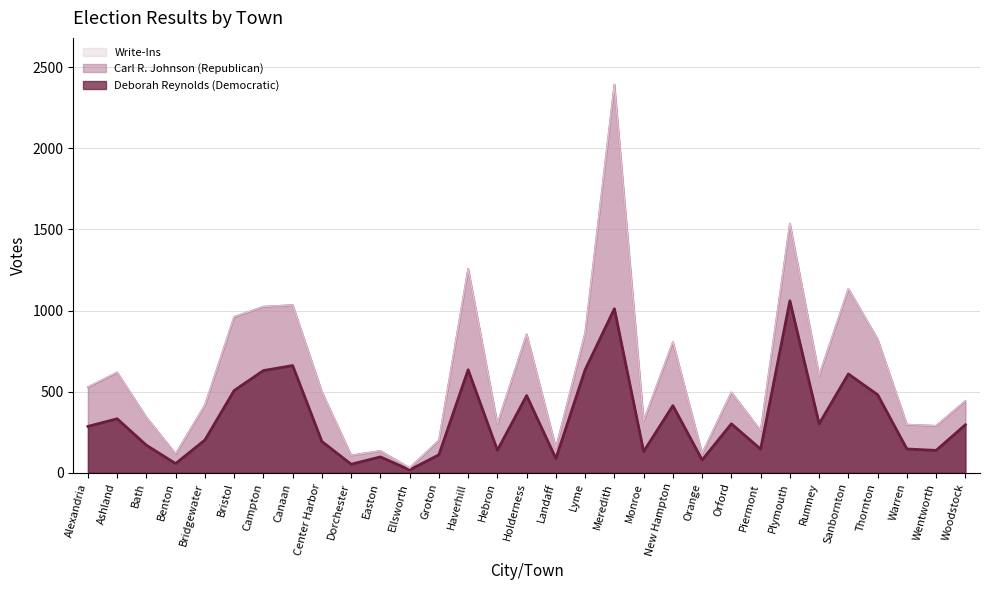

In Write-Ins, how many points are higher than both neighbors (excluding endpoints)?

10